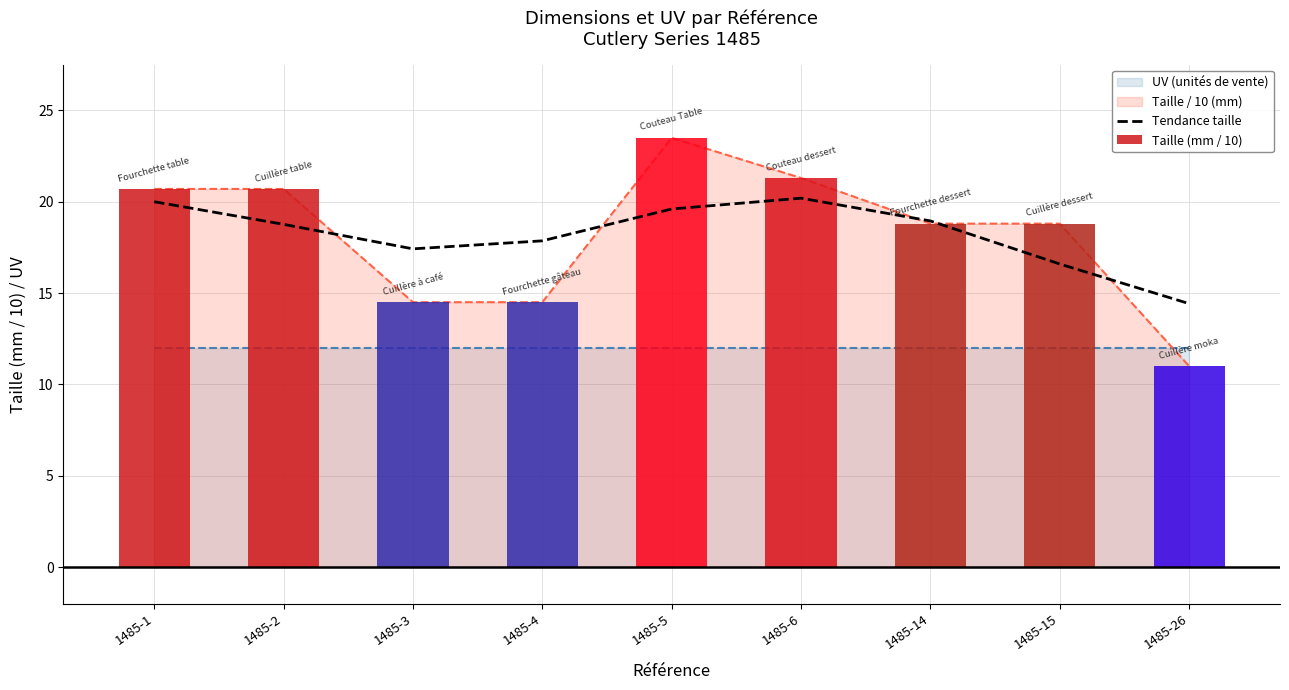

How many groups of bars are there?

9